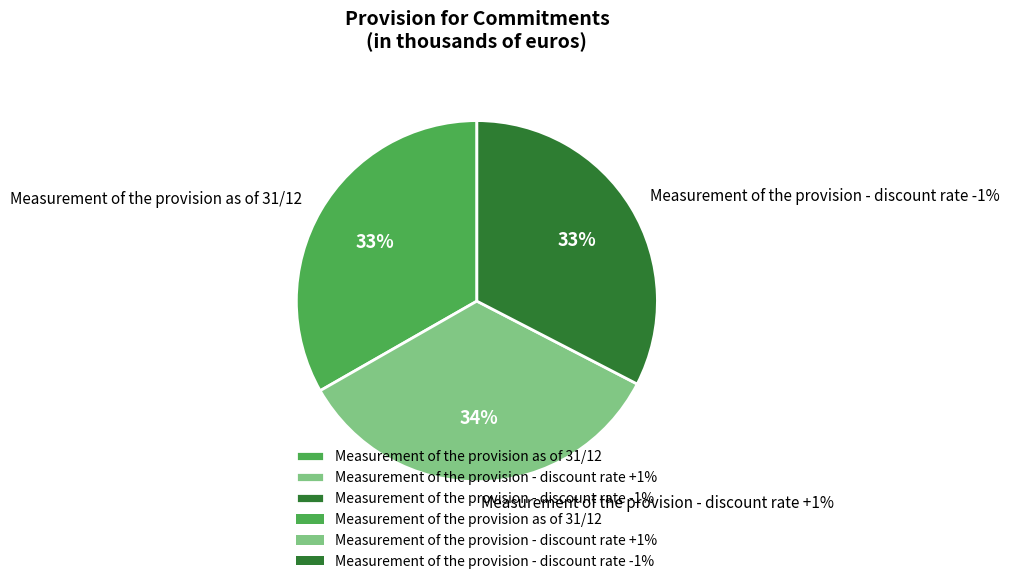

What is the largest slice in the pie chart?

Measurement of the provision - discount rate +1%